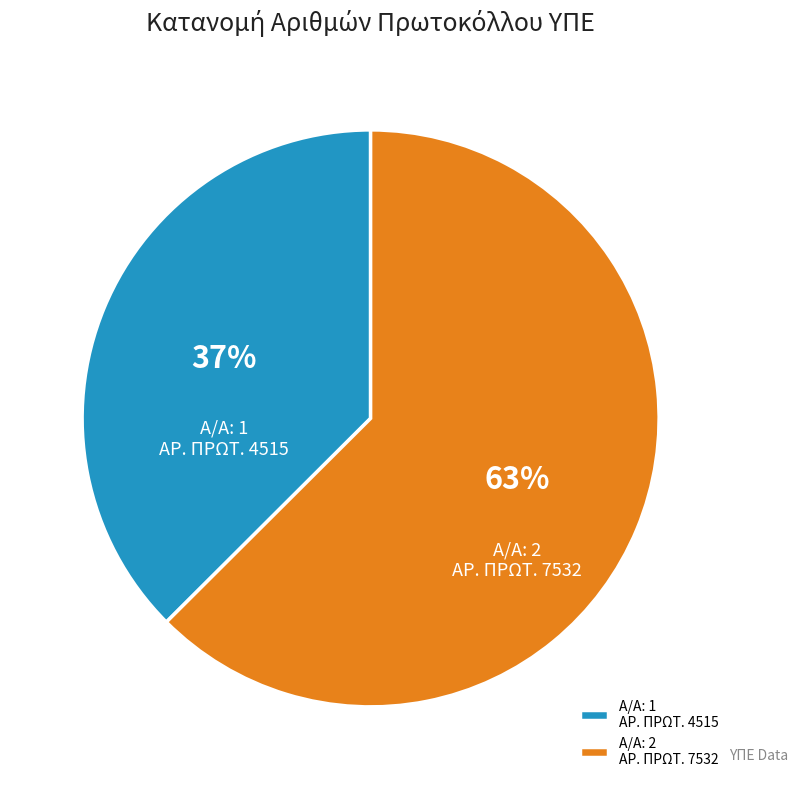

To the nearest percent, what percentage of the pie is Α/Α: 1 ΑΡ. ΠΡΩΤ. 4515?

37%